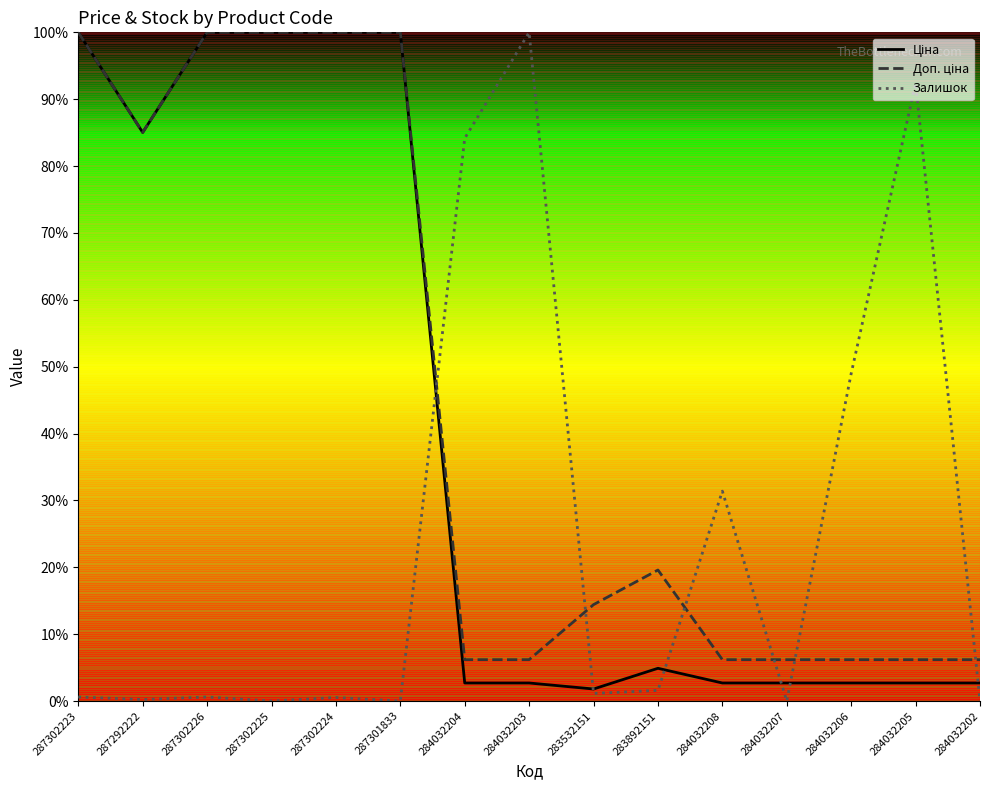

What position from the right is 287301833?

10